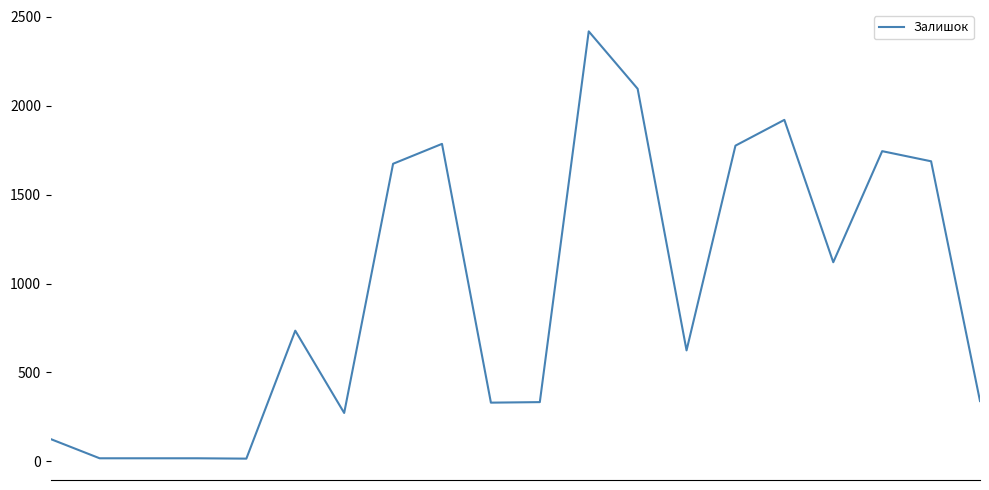

What is the greatest value displayed?

2419